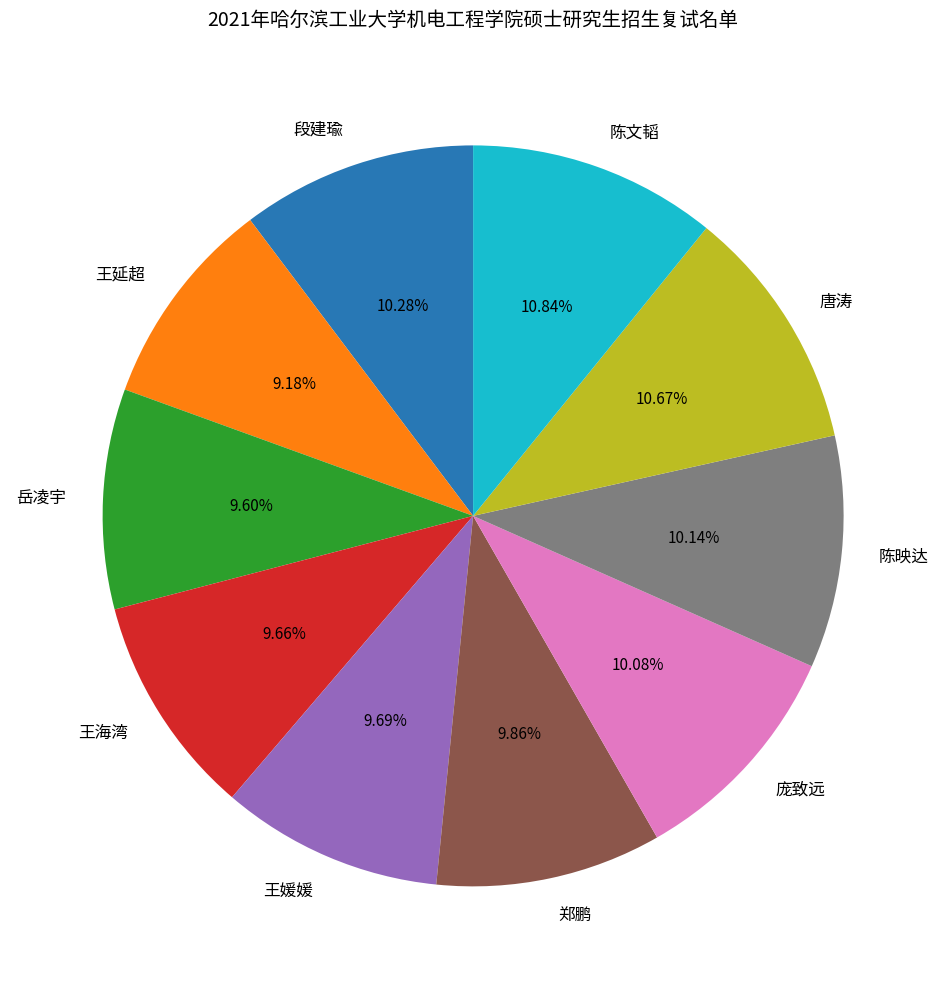

To the nearest percent, what portion does 陈映达 represent?

10%